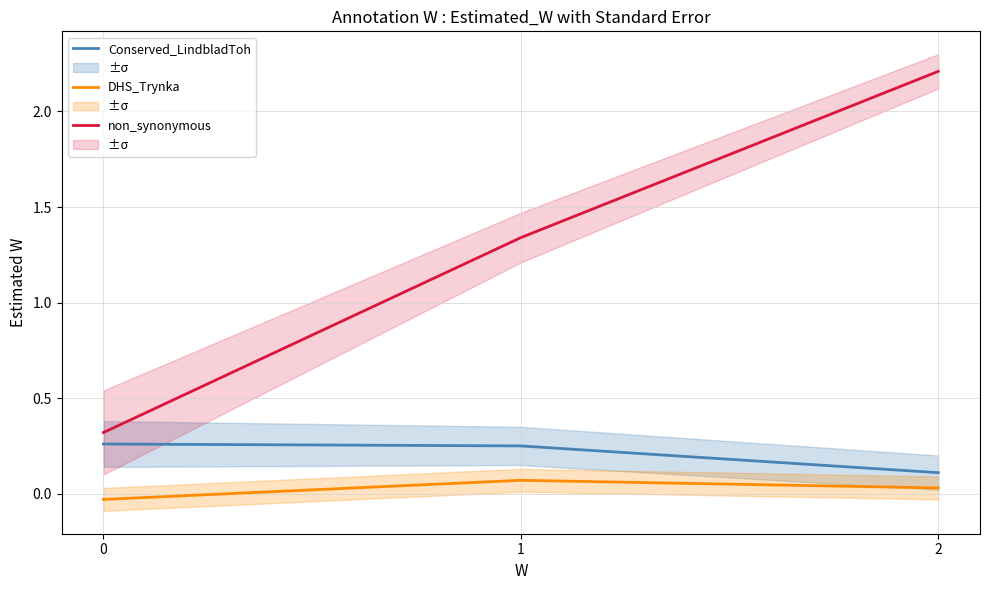

How many non_synonymous values are between 0 and 2?

2